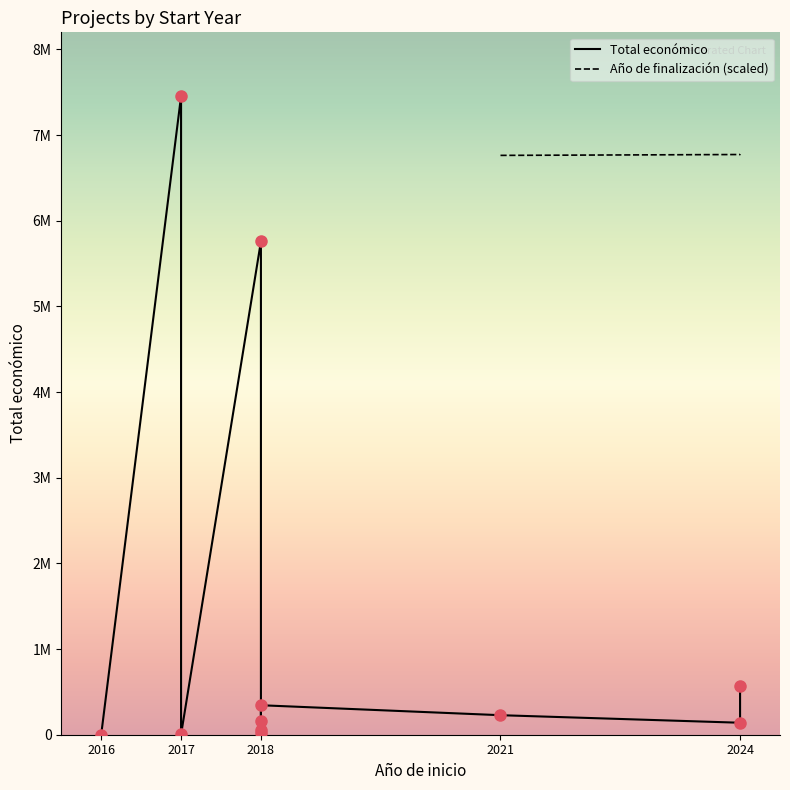

True or false: Año de finalización has a value of 2023 at 2021.

True